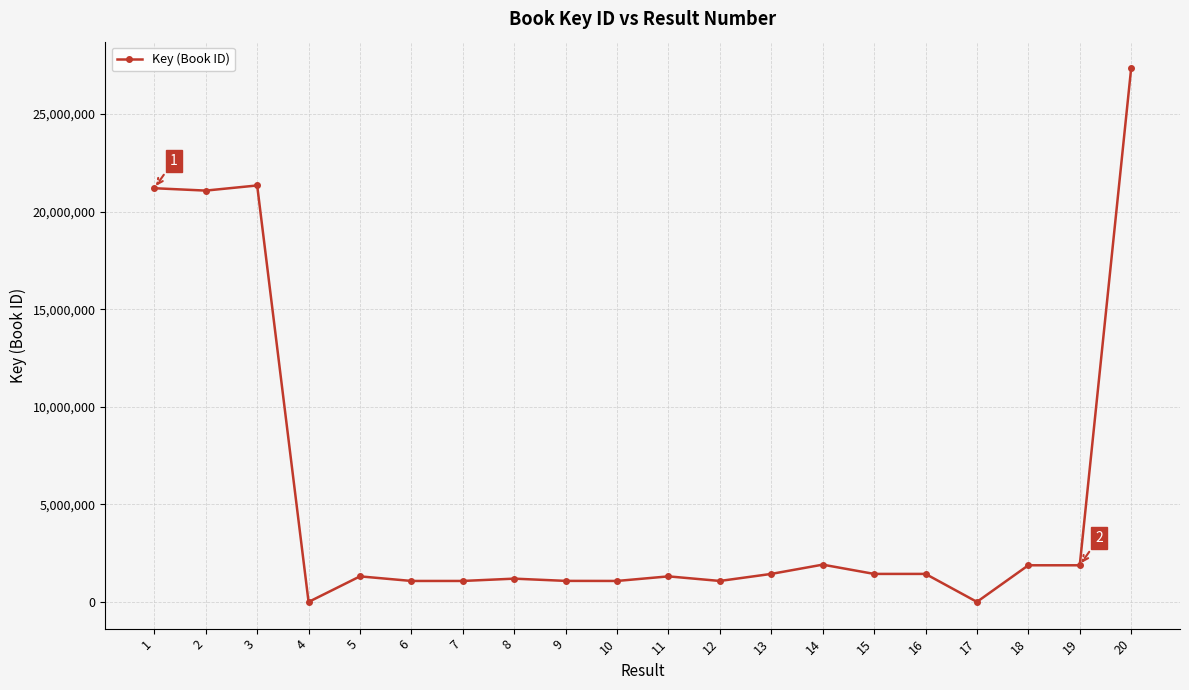

What is the difference between the maximum and second lowest values?

27341315